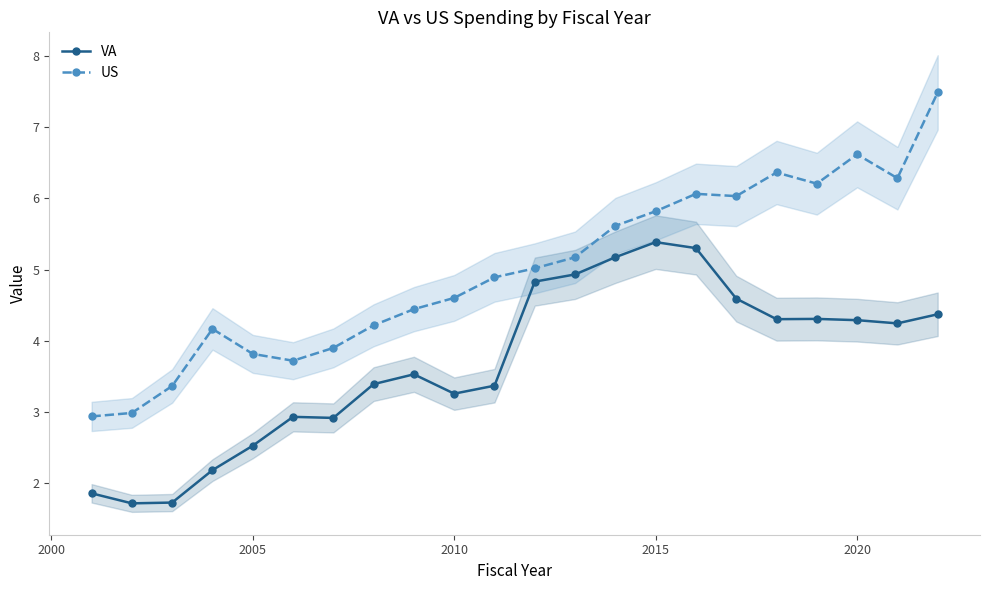

True or false: US has more than 0 interior local peaks.

True